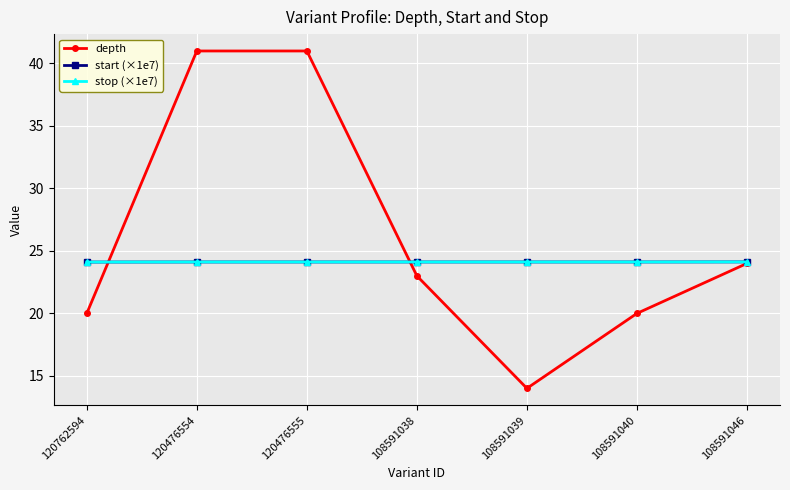

What is the sum of the stop (×1e7) values at 120476554 and 108591039?

48.2